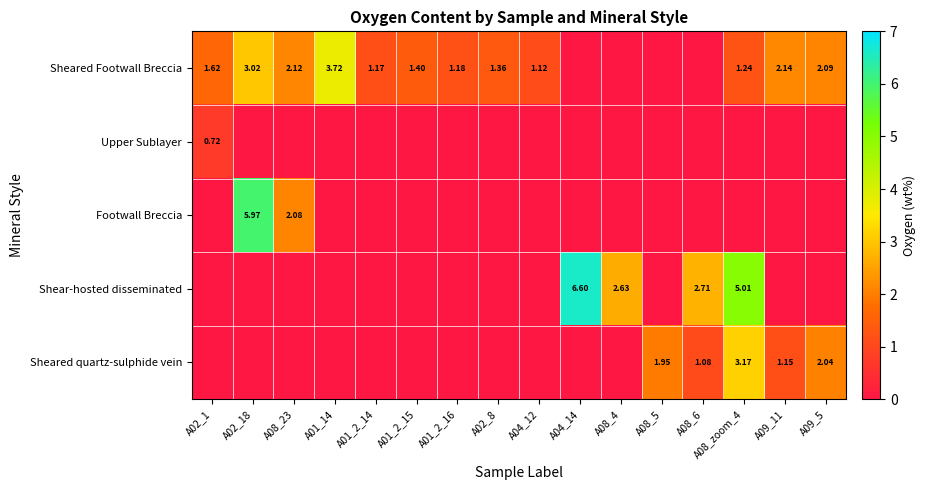

The value of Footwall Breccia at A01_14 is -1.9. True or false?

False